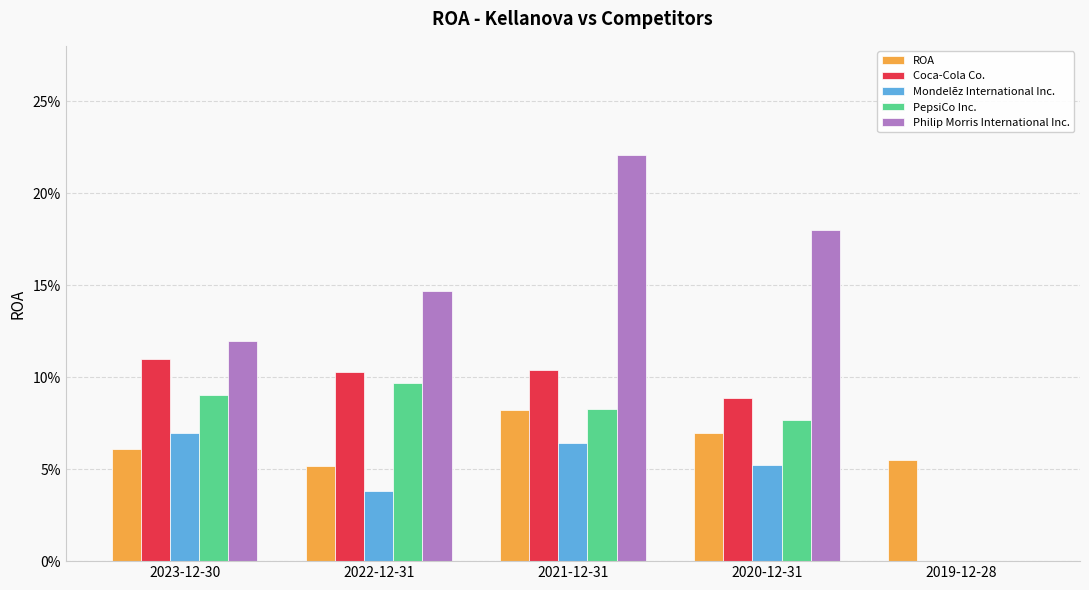

What is the label of the 5th bar from the left?

2019-12-28